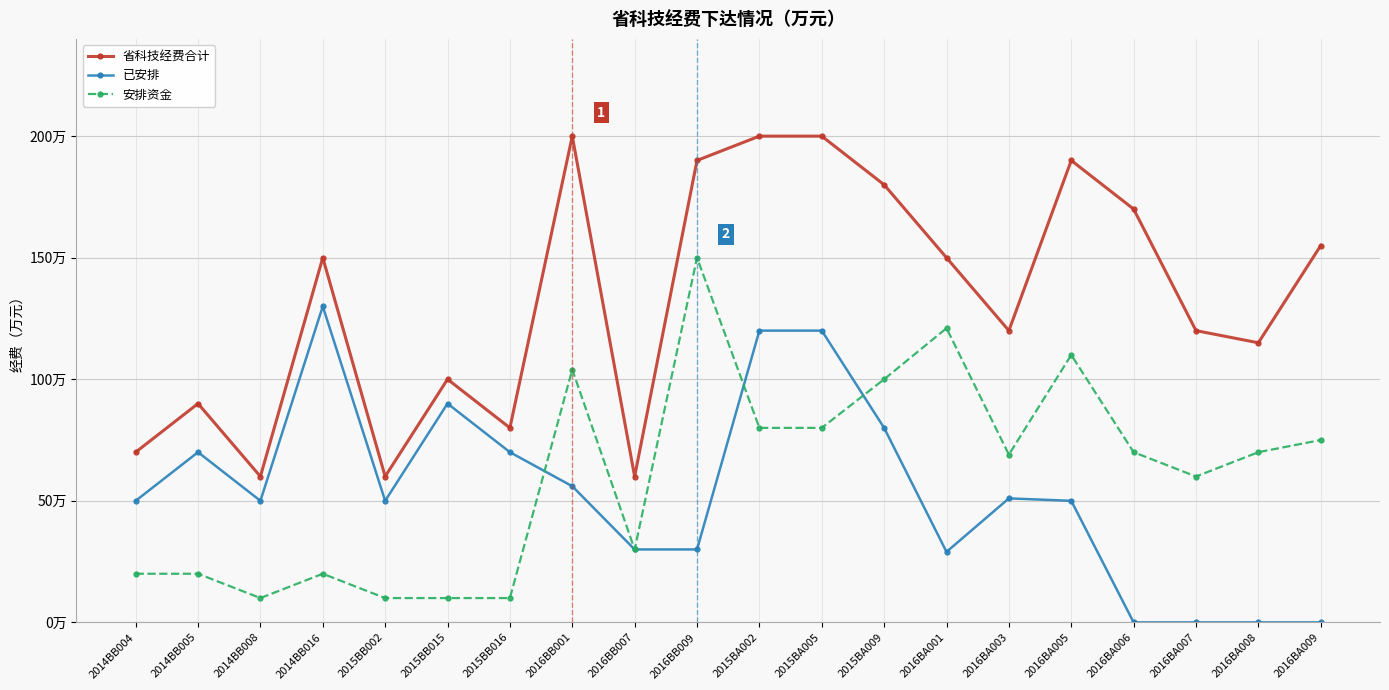

What are all the series names shown in the legend?

省科技经费合计, 已安排, 安排资金